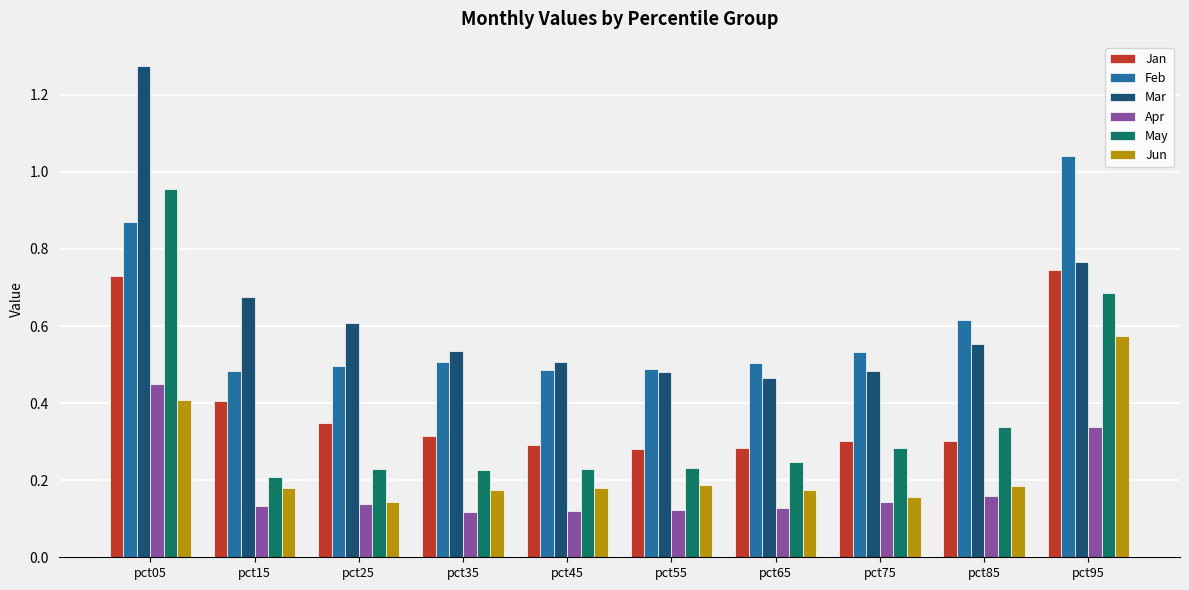

At which category does the chart reach its peak across all series?

pct05